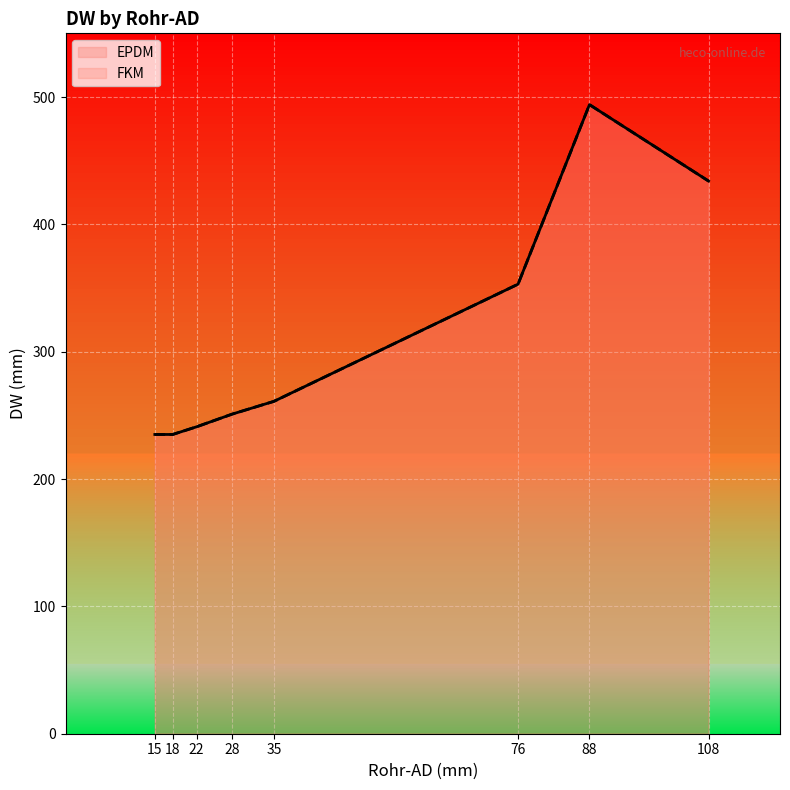

List the labels in order of value, smallest first.

15, 15, 18, 18, 22, 22, 28, 28, 35, 35, 76, 76, 108, 108, 88, 88